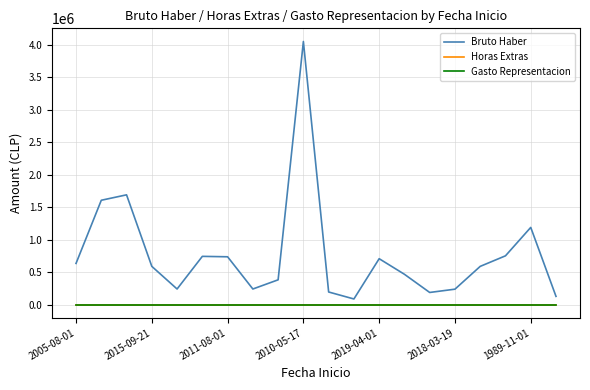

Is this an area chart (filled region under the line)?

No